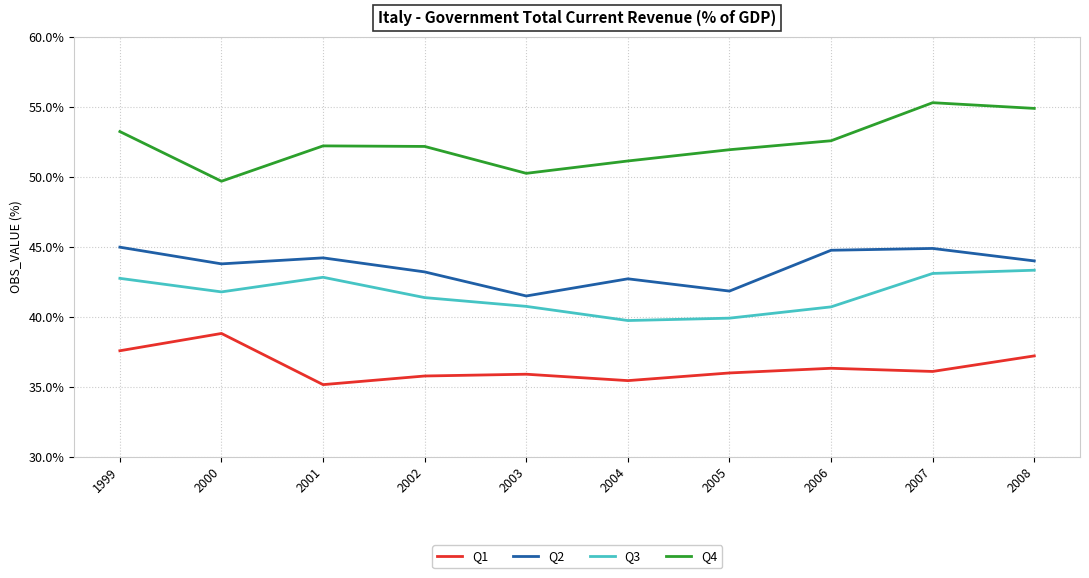

The Q4 series shows 76.5 at 2000. True or false?

False